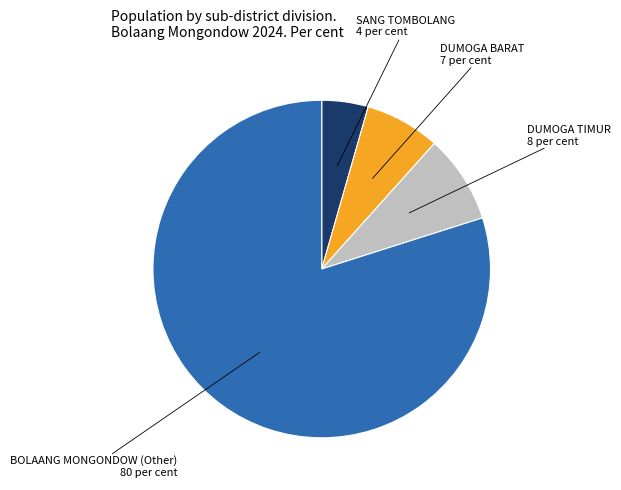

Is there any slice that represents more than half of the pie?

Yes